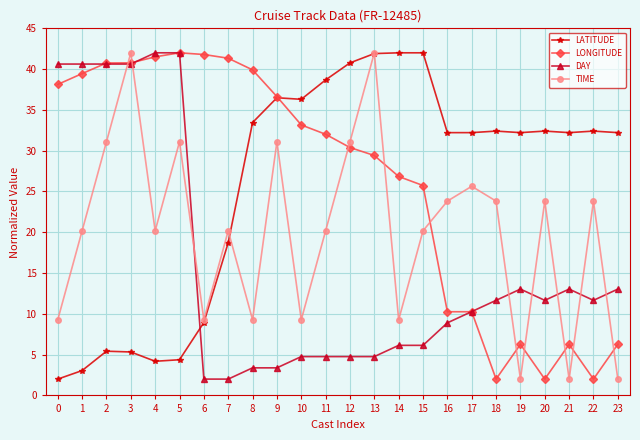

Which series changed the most between 13 and 15?

TIME